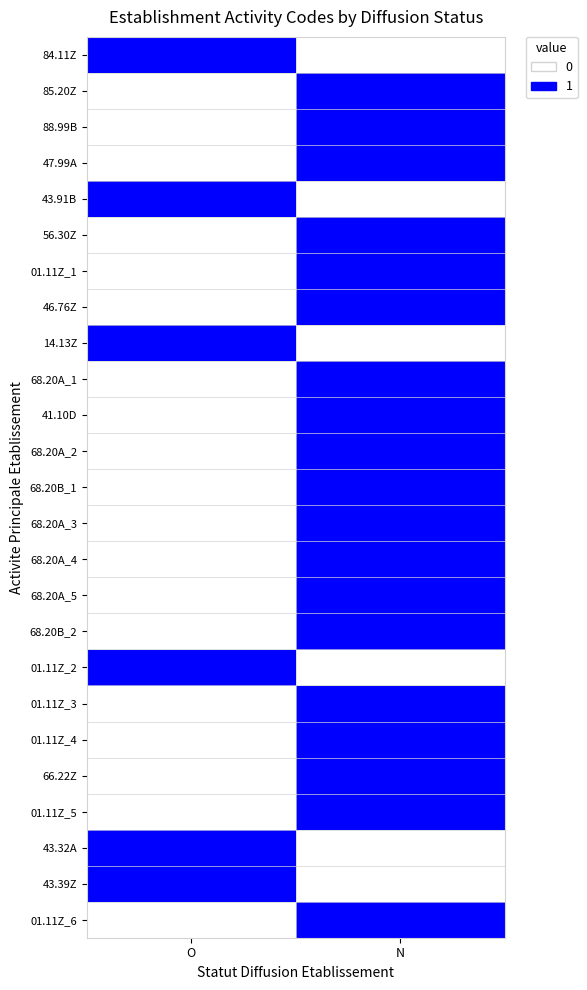

Between O and N, which is larger?

O